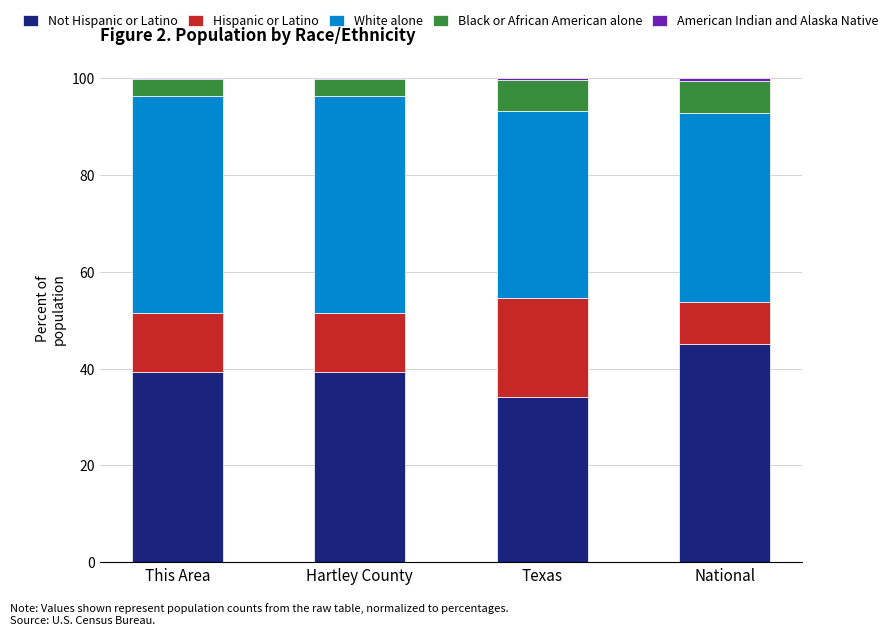

What is the approximate value of Black or African American alone at Texas?

6.5